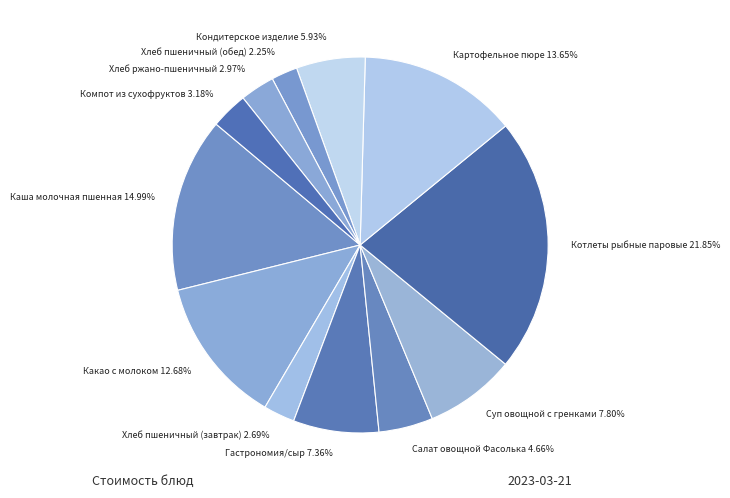

Is there a majority slice in this chart?

No